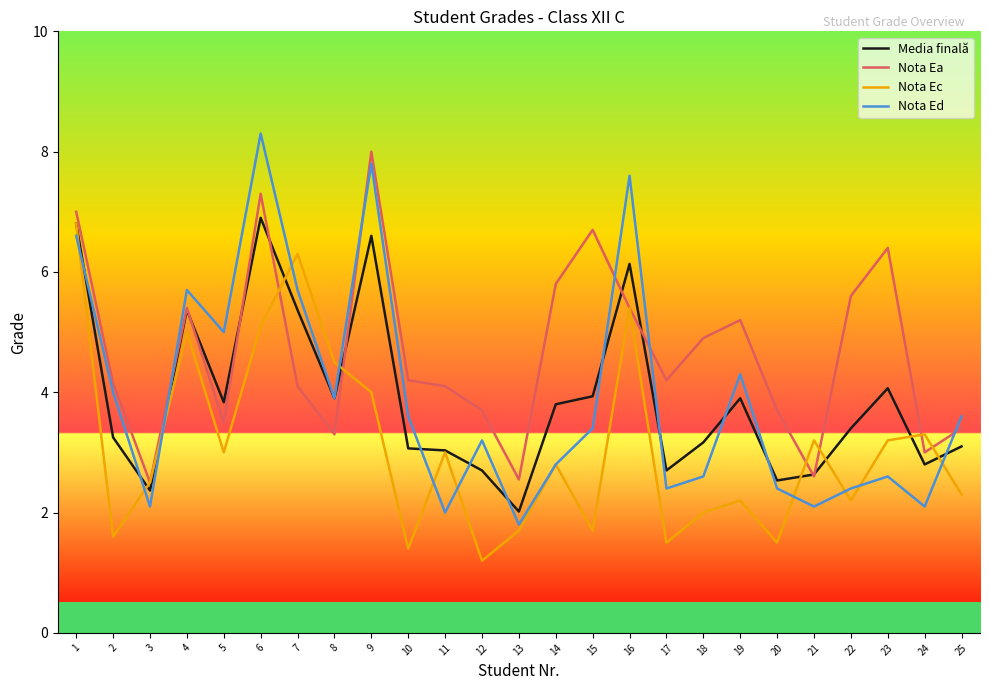

At which category is the sum across all series the highest?

6